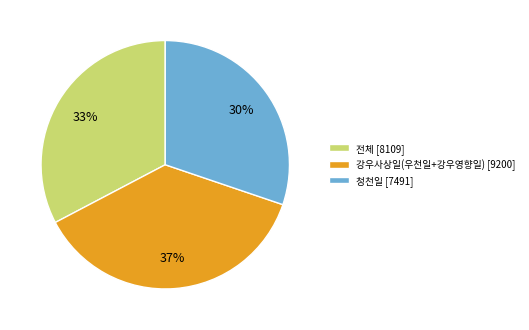

To the nearest percent, what is the difference between the largest and smallest slice percentages?

7%